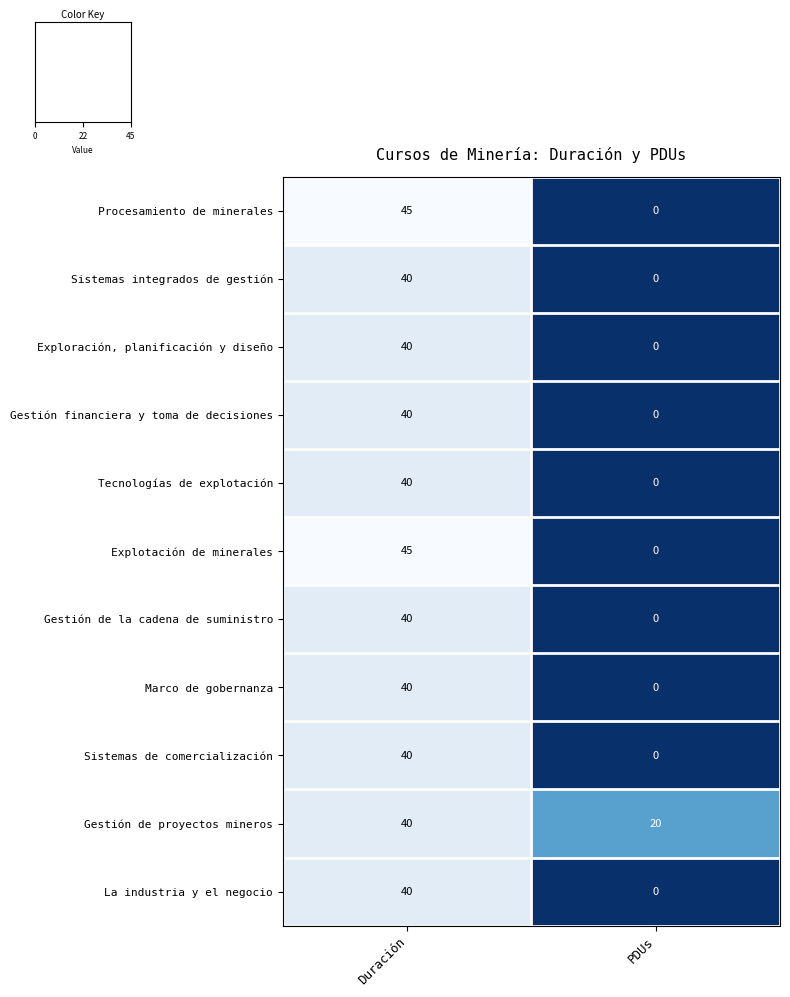

Count the number of categories in the chart.

2